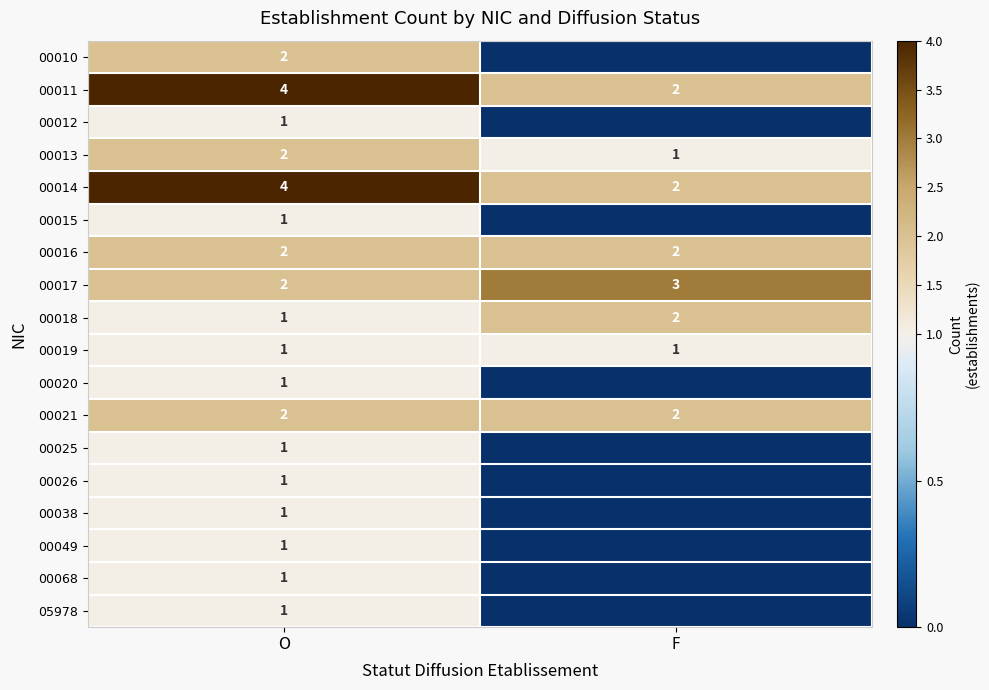

The 00016 series shows 2 at F. True or false?

True